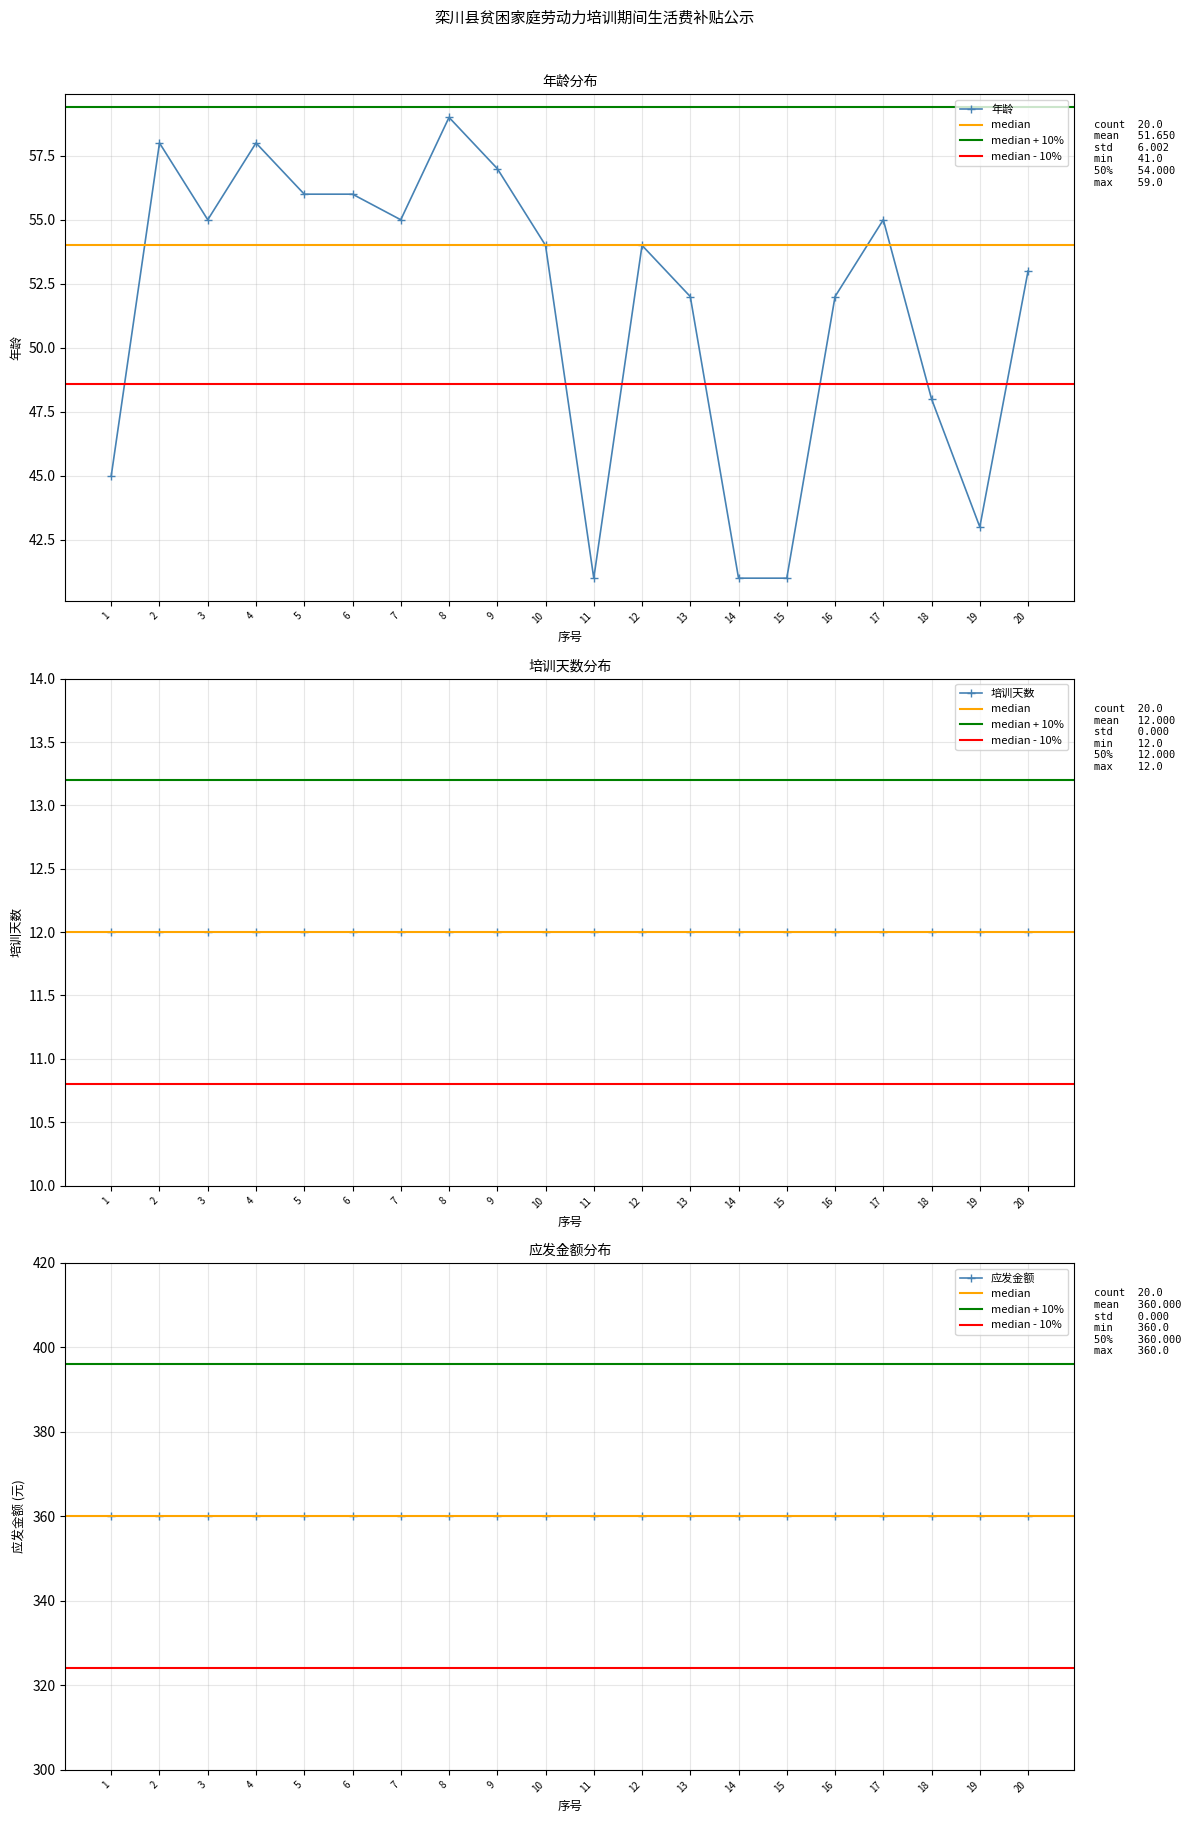

Reading left to right, list all the values displayed in this chart.

年龄: 1=45	2=58	3=55	4=58	5=56	6=56	7=55	8=59	9=57	10=54	11=41	12=54	13=52	14=41	15=41	16=52	17=55	18=48	19=43	20=53
培训天数: 1=12	2=12	3=12	4=12	5=12	6=12	7=12	8=12	9=12	10=12	11=12	12=12	13=12	14=12	15=12	16=12	17=12	18=12	19=12	20=12
应发金额: 1=360	2=360	3=360	4=360	5=360	6=360	7=360	8=360	9=360	10=360	11=360	12=360	13=360	14=360	15=360	16=360	17=360	18=360	19=360	20=360